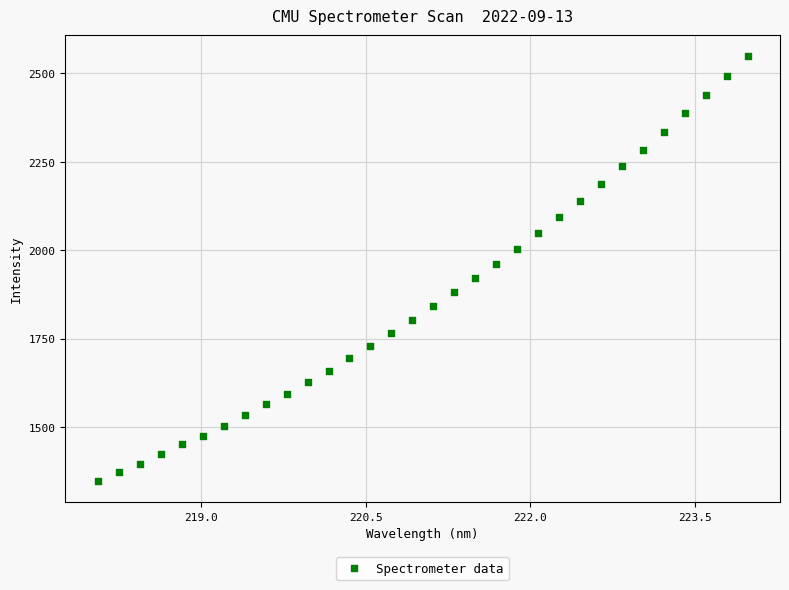

What is the range of Y values (max minus min)?

1201.0